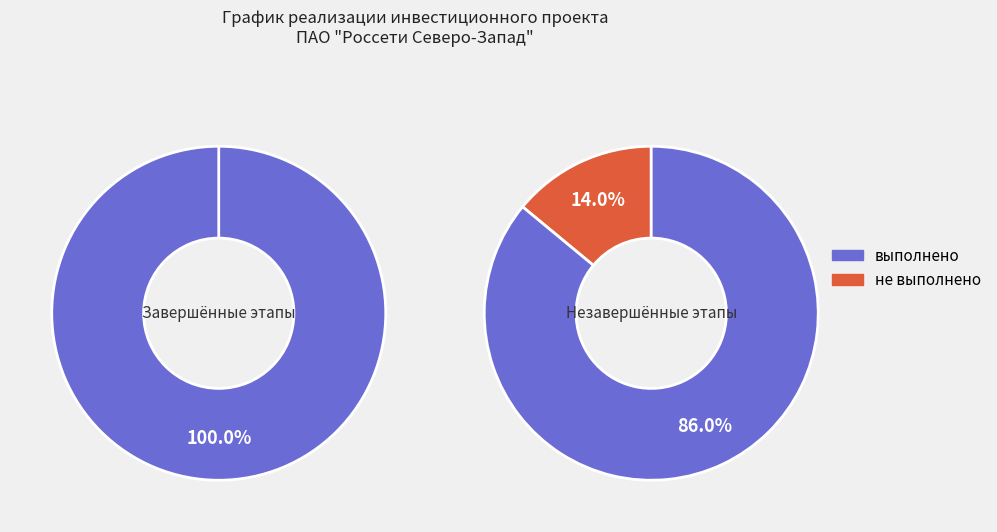

True or false: Получение правоустанавливающих документов accounts for 1% of the total.

False